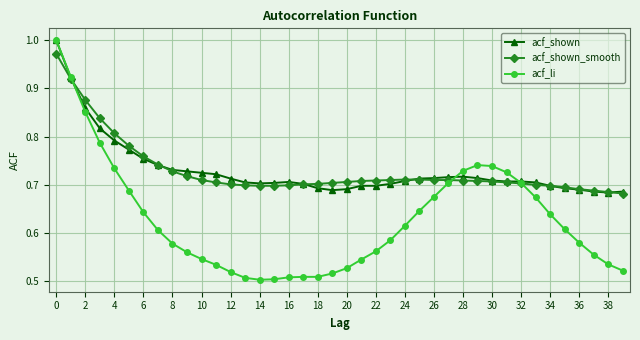

At how many categories does at least one series exceed 0?

40